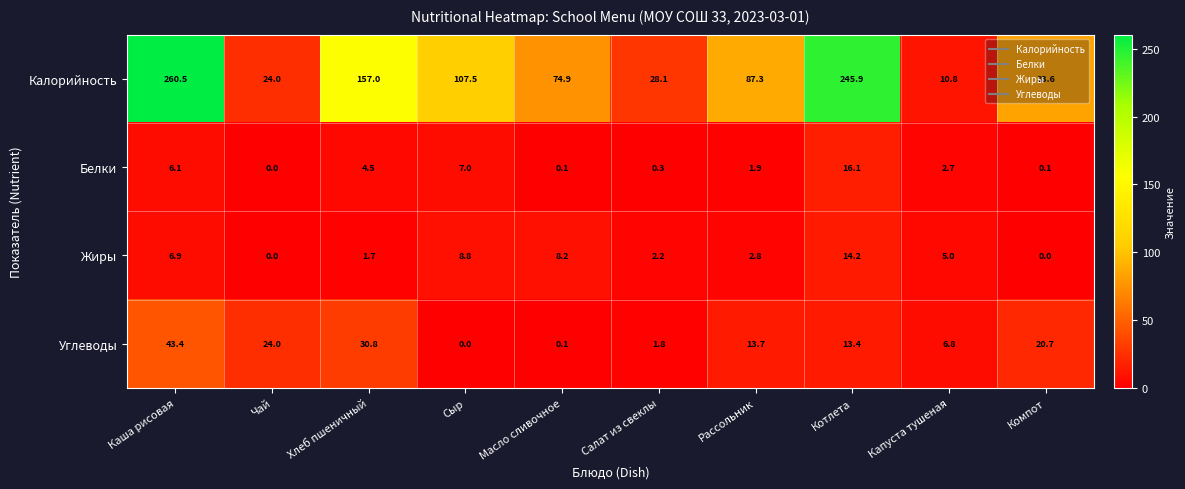

What is the sum of all Углеводы values?

154.7